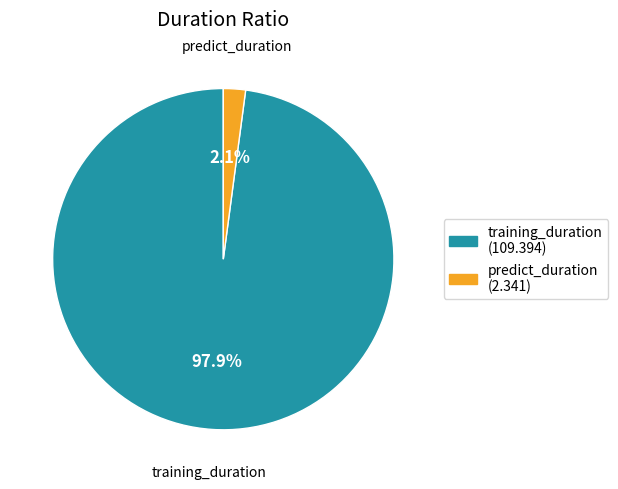

To the nearest percent, what is the difference between the largest and smallest slice percentages?

96%